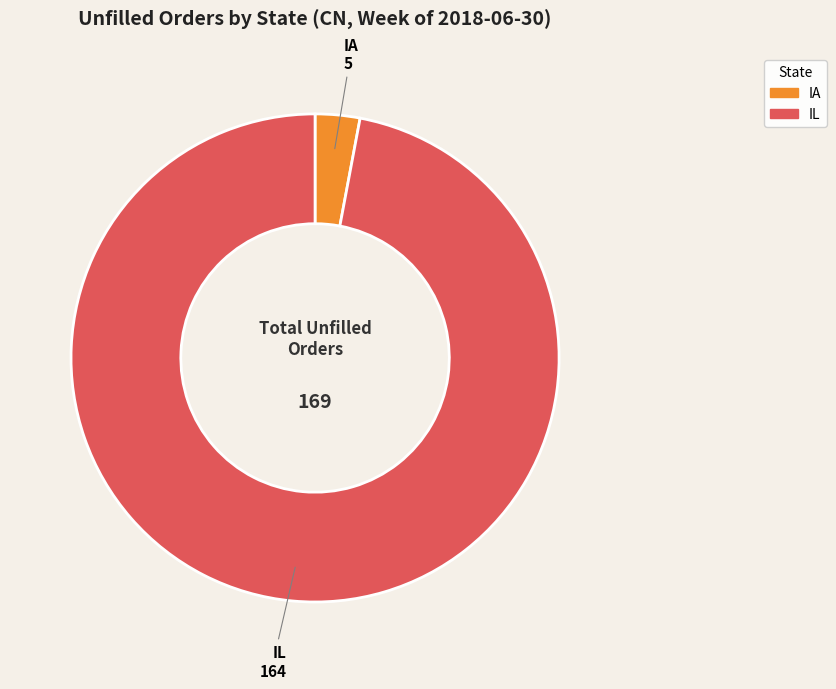

Which slice is the smallest?

IA